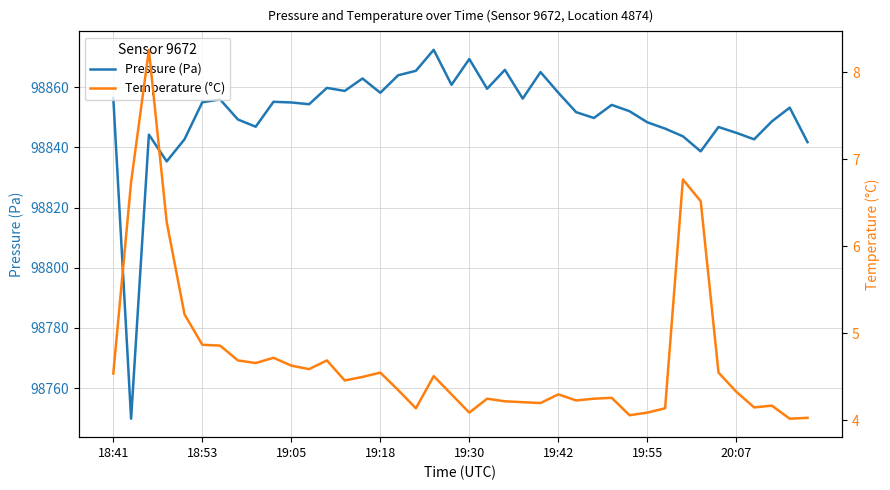

True or false: Temperature (°C) and Pressure (Pa) intersect in this chart.

False